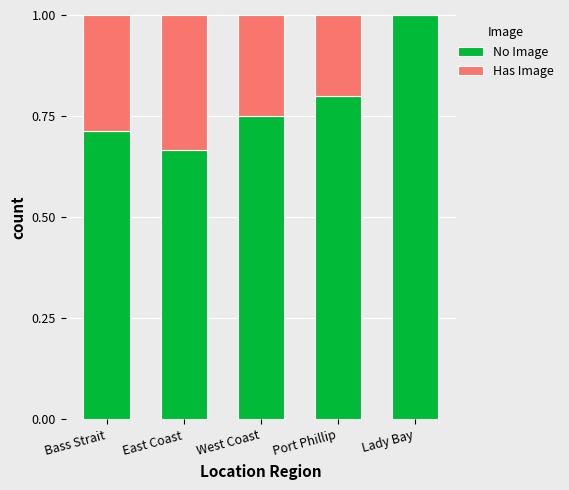

True or false: No Image has a value of 1.4 at Lady Bay.

False